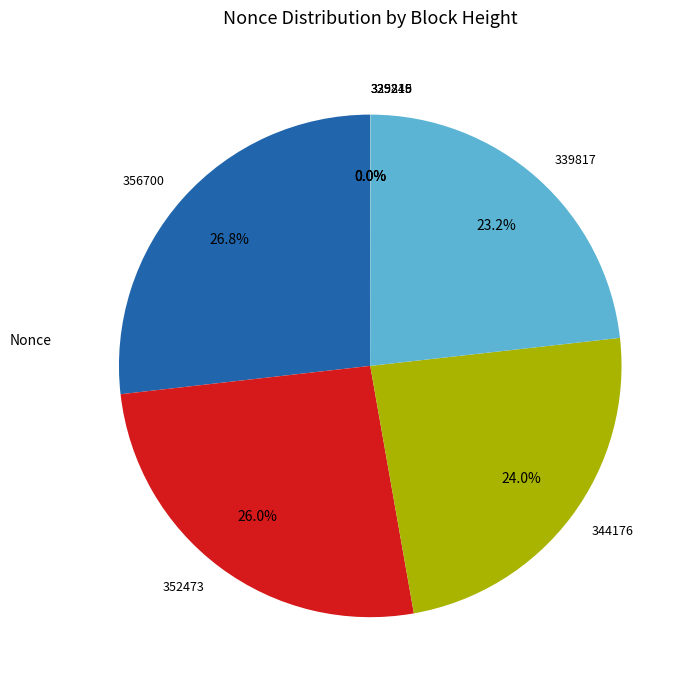

Does 352473 represent more than half of the total?

No